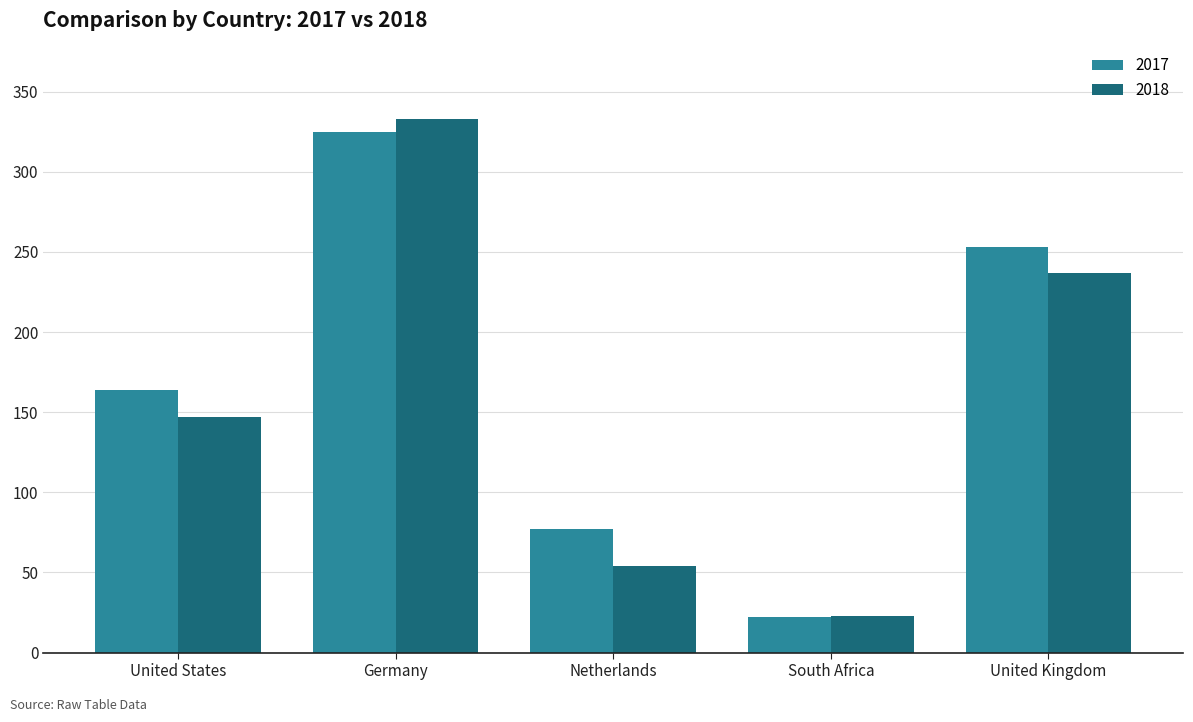

What is the average value of the 2018 series?

159